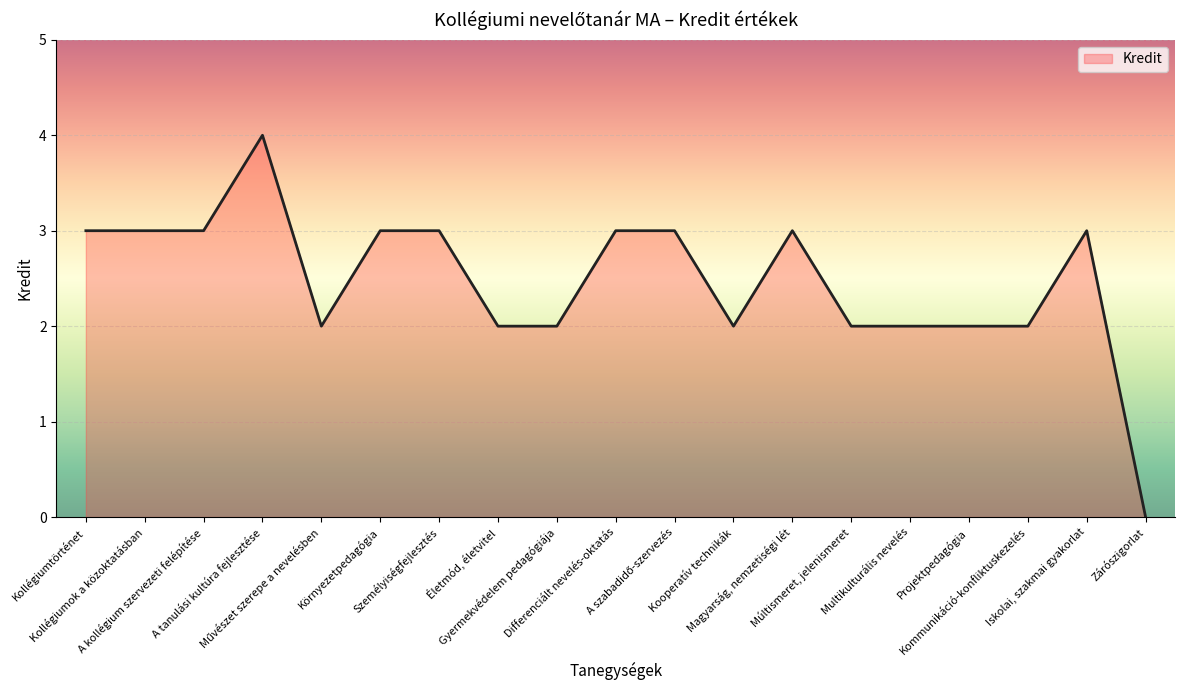

The value at A kollégium szervezeti felépítése is 3. True or false?

True